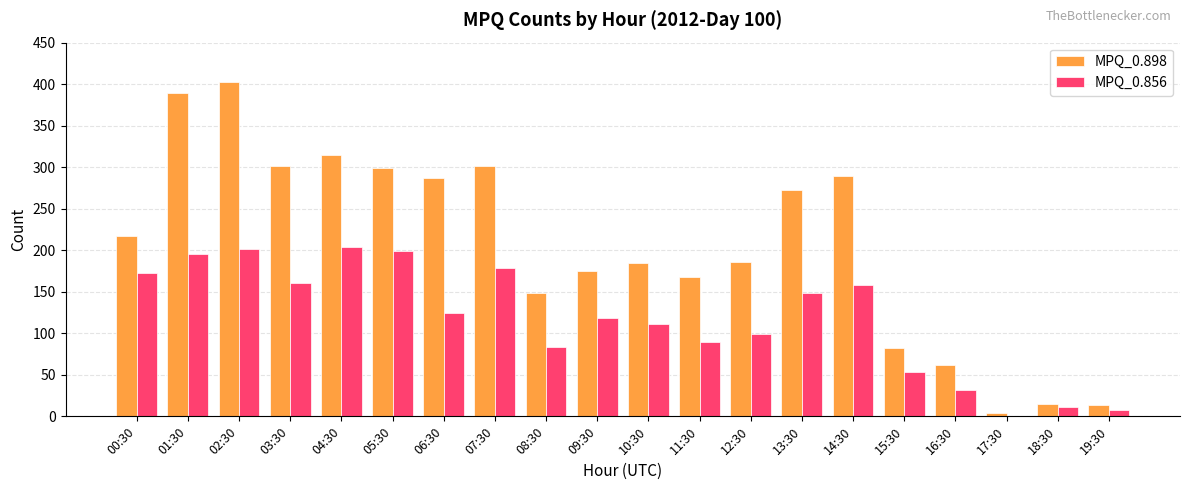

Which series has the largest range (max minus min)?

MPQ_0.898